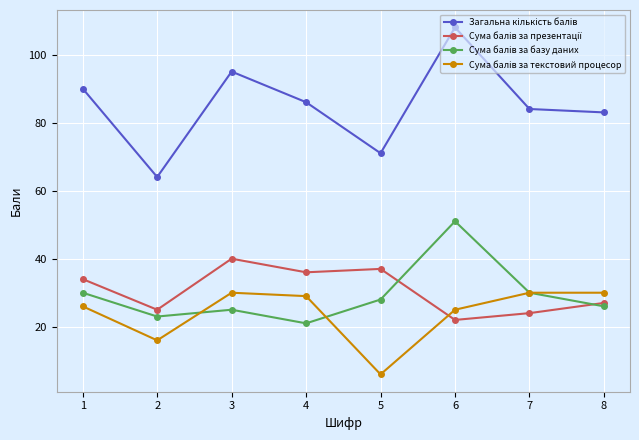

What is the total value across all series at 8?

166